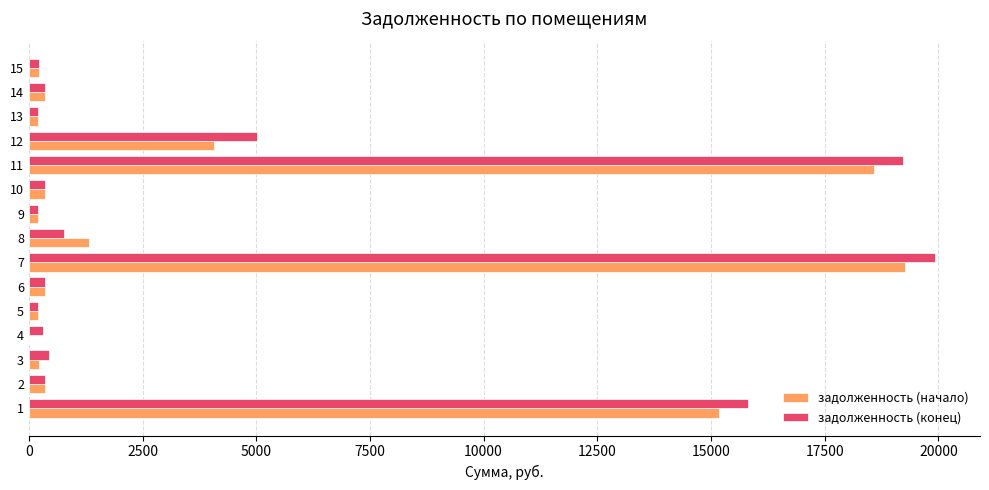

What is the highest value of the задолженность (начало) series?

19265.1